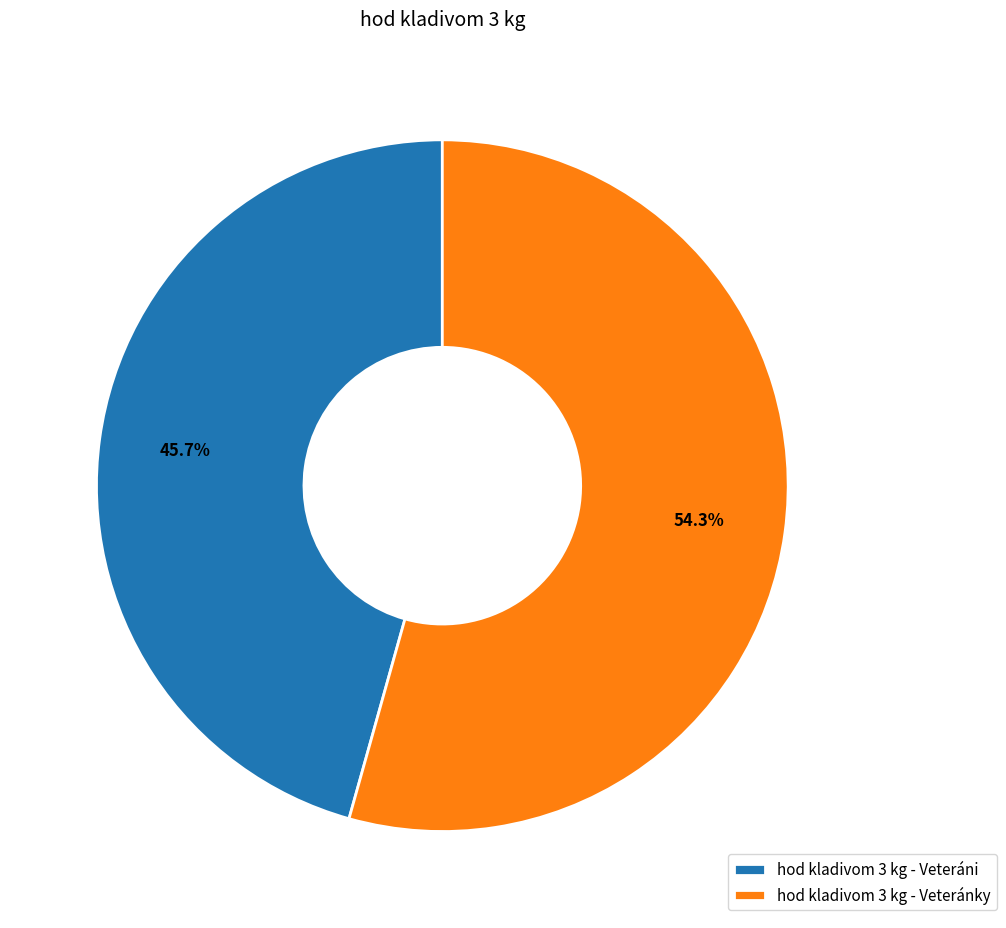

What percentage is the hod kladivom 3 kg - Veteráni slice, to the nearest percent?

46%